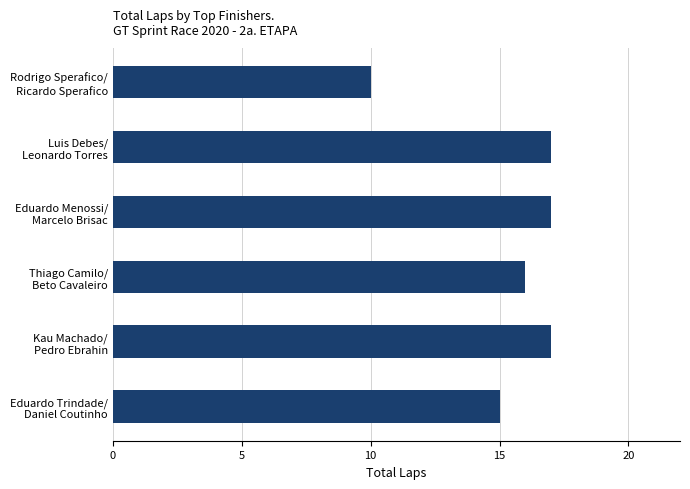

What is the average value?

15